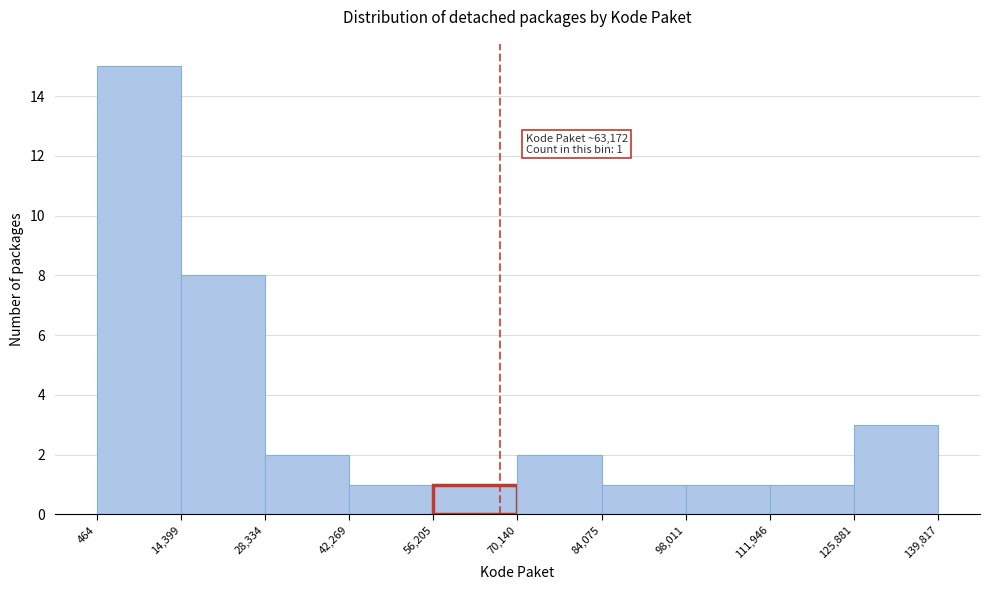

Over which range of the x-axis is the bar tallest?

464 to 14,399